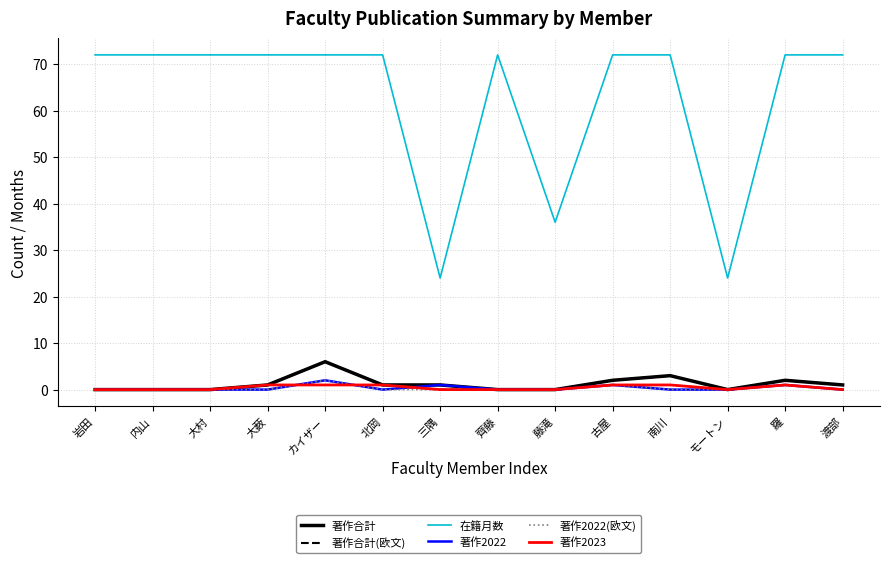

At which category is the sum across all series the highest?

カイザー